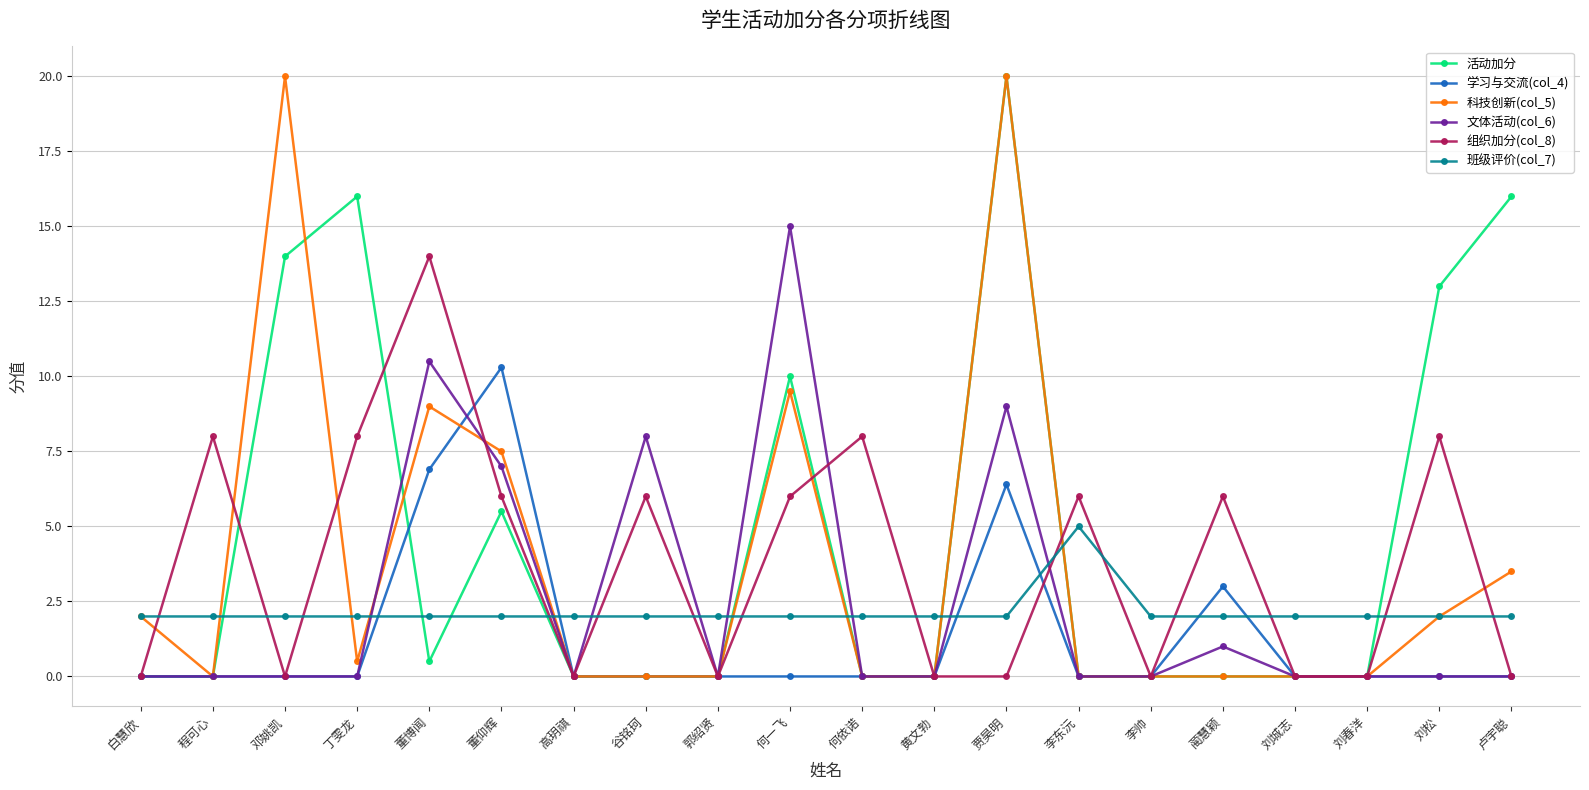

Which series changed the most between 何一飞 and 何依诺?

文体活动(col_6)